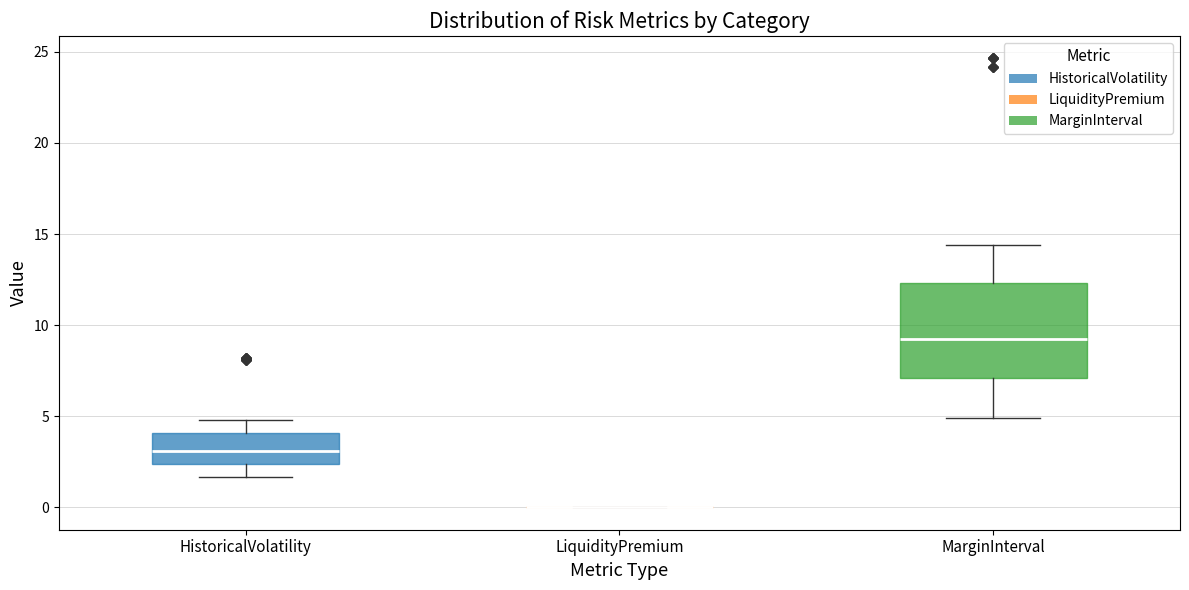

Where is the lower edge of the box for HistoricalVolatility on the y-axis? The values are not printed on the chart, so give them approximately, as read against the axis.

2.5